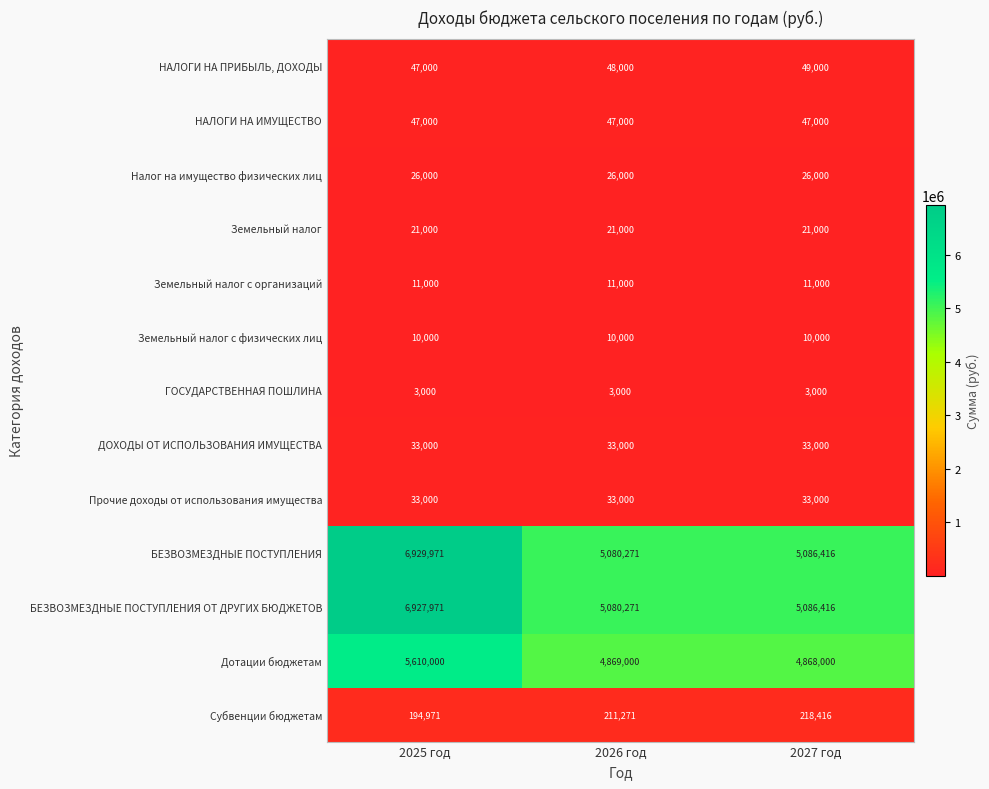

What is the lowest value of the НАЛОГИ НА ИМУЩЕСТВО series?

47000